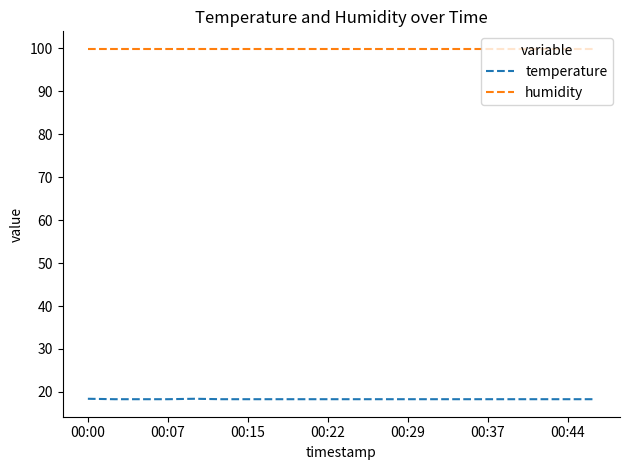

What is the minimum value shown in the chart?

18.3